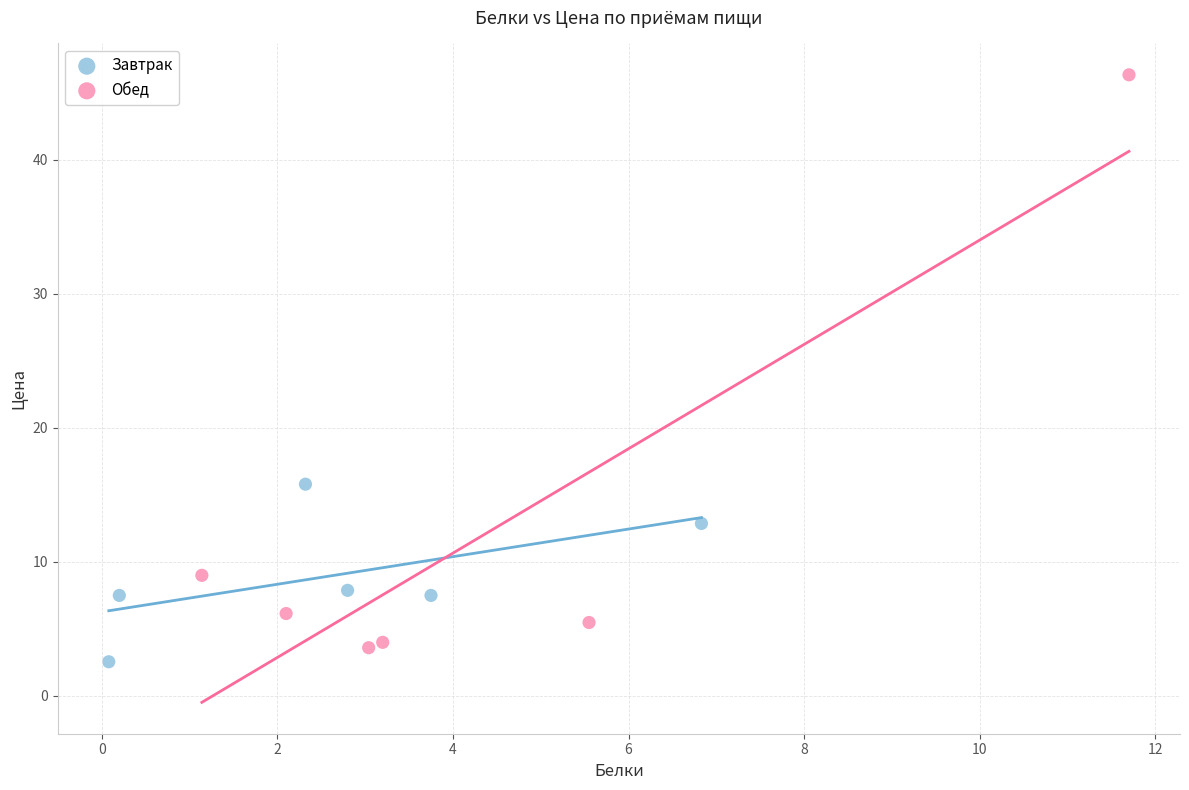

What are all the series names shown in the legend?

Завтрак, Обед